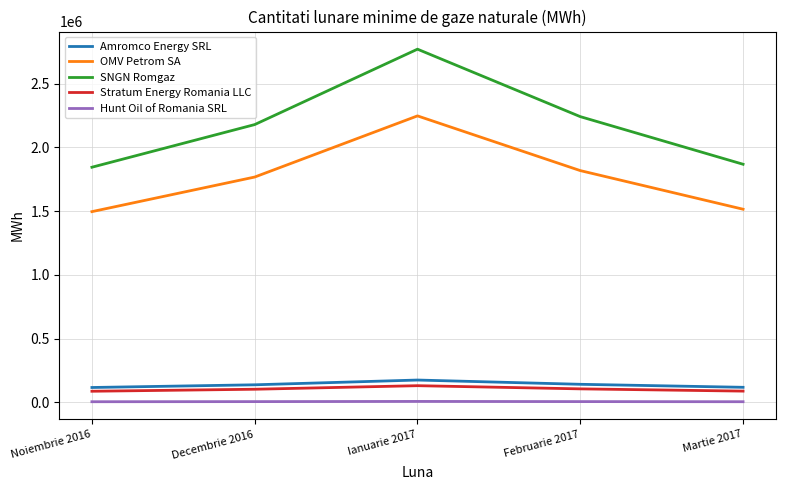

What position from the right is Martie 2017?

1